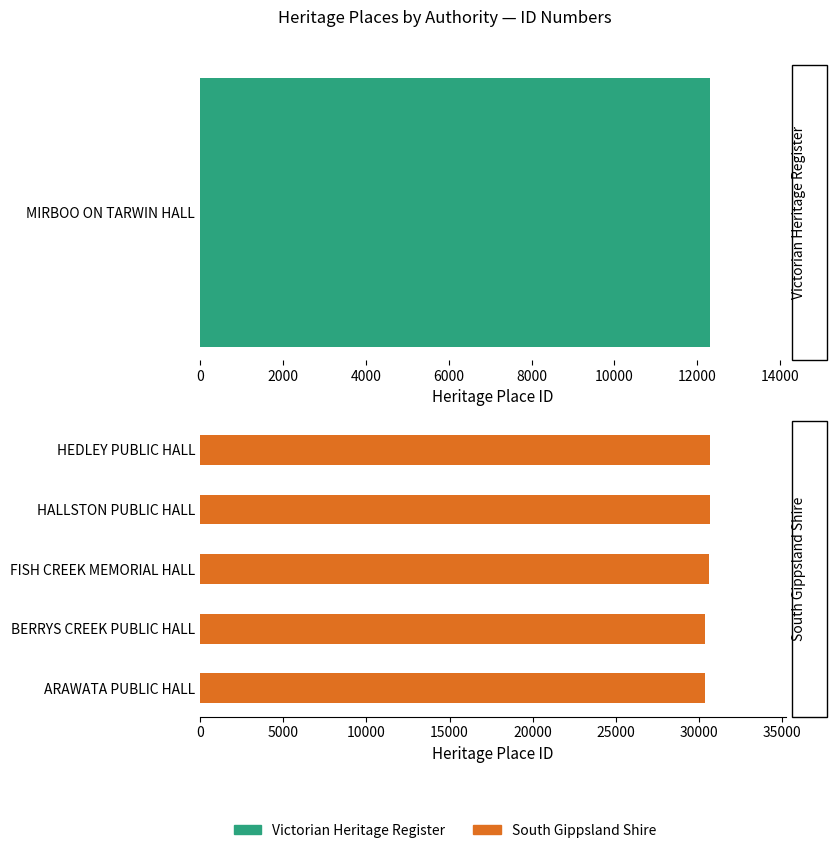

How many data points are above 30578?

2